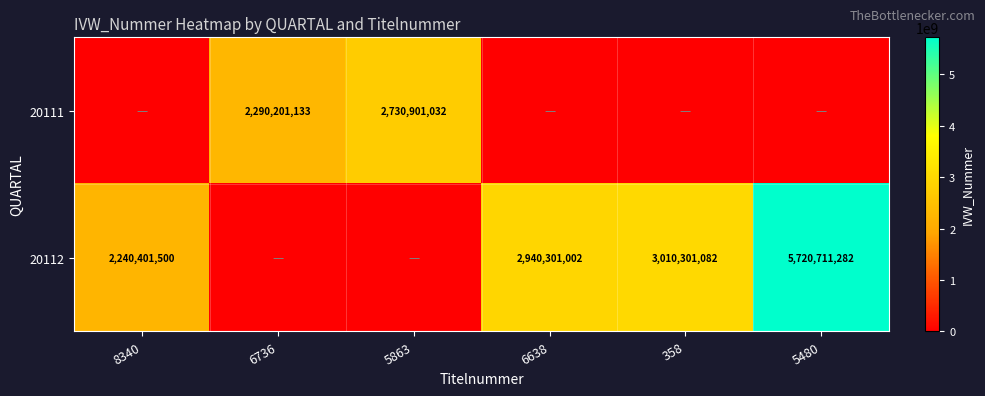

Is the value of 20112 at 6638 greater than the value of 20111 at 5863?

Yes